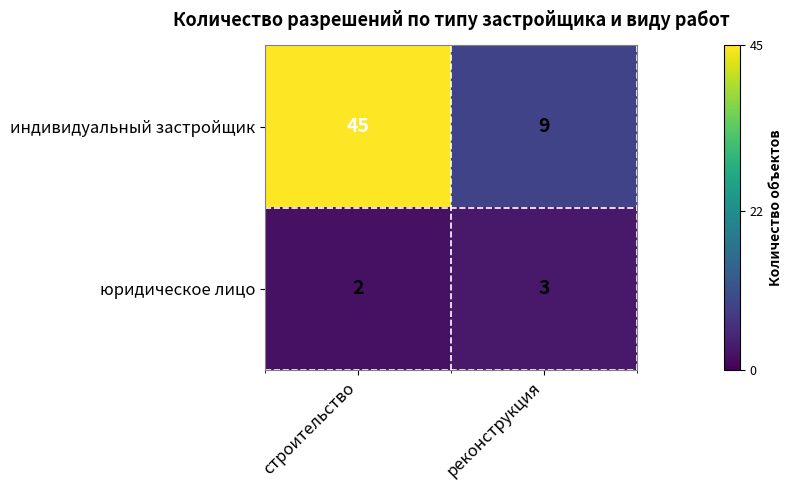

Read the юридическое лицо value at реконструкция.

3